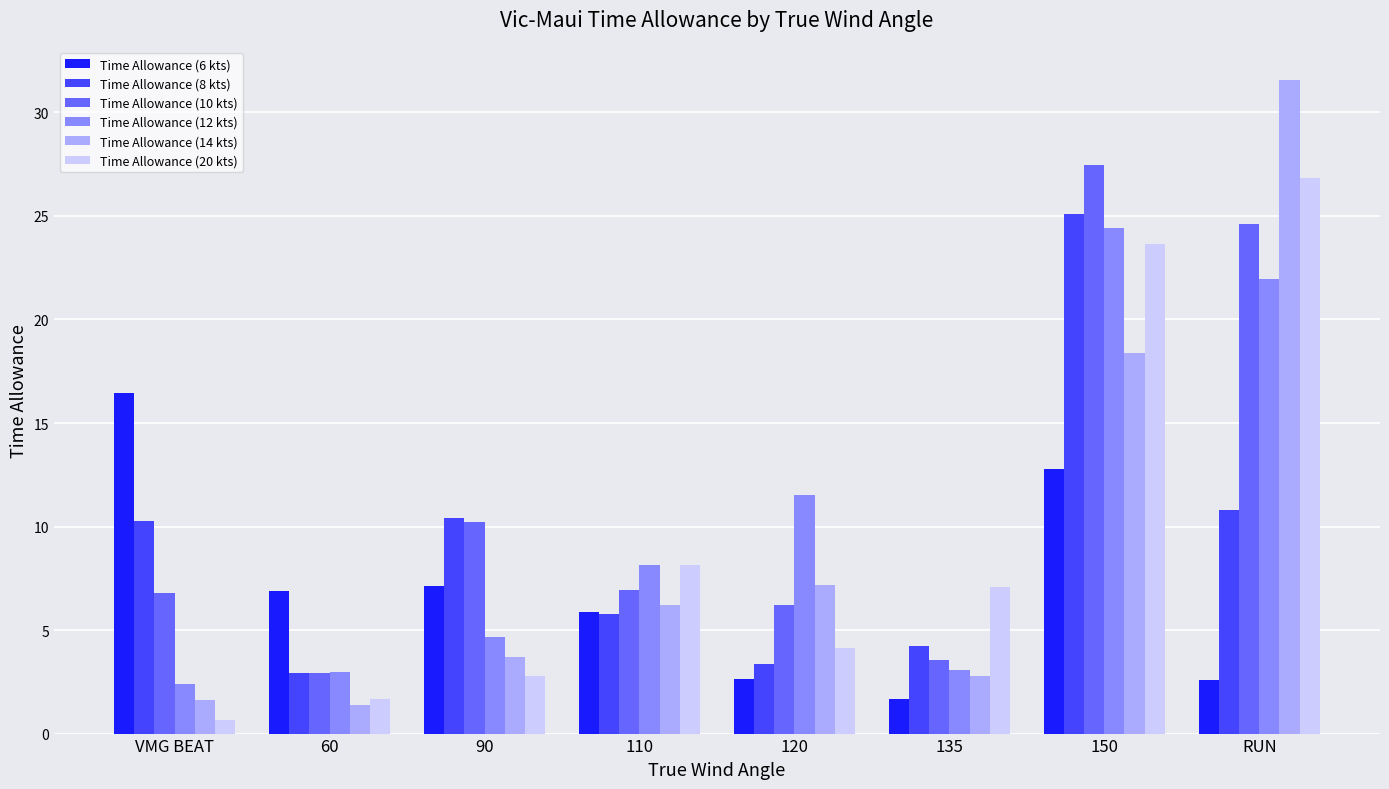

How many values in the Time Allowance (10 kts) series exceed 6?

6